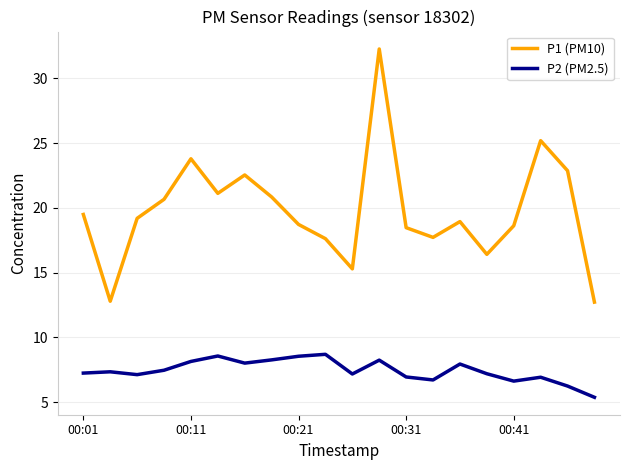

What are all the series names shown in the legend?

P1 (PM10), P2 (PM2.5)